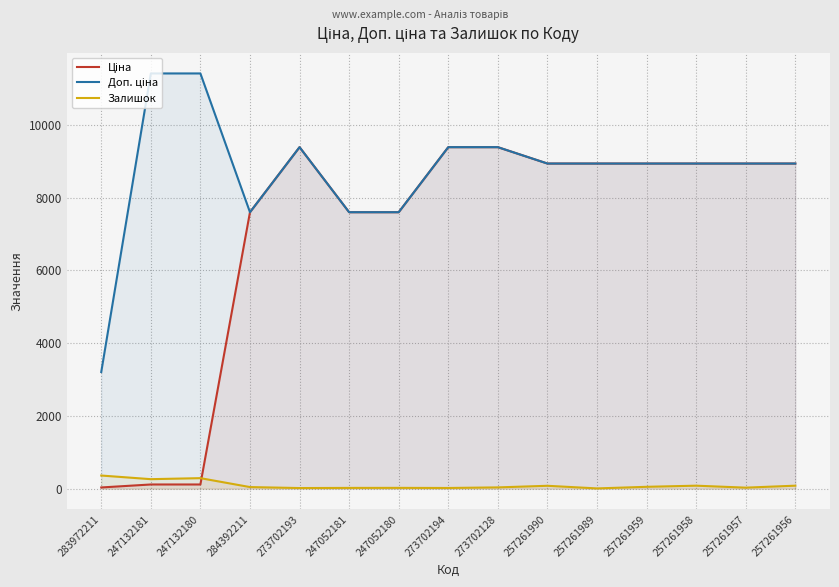

Reading left to right, list all the values displayed in this chart.

Ціна: 32.0	114.1	114.1	7596.5	9384.0	7596.5	7596.5	9384.0	9384.0	8934.1	8934.1	8934.1	8934.1	8934.1	8934.1
Доп. ціна: 3205.0	11410.0	11410.0	7596.5	9384.0	7596.5	7596.5	9384.0	9384.0	8934.1	8934.1	8934.1	8934.1	8934.1	8934.1
Залишок: 360.0	260.0	288.0	43.0	16.0	20.0	21.0	18.0	34.0	78.0	6.0	50.0	81.0	27.0	81.0